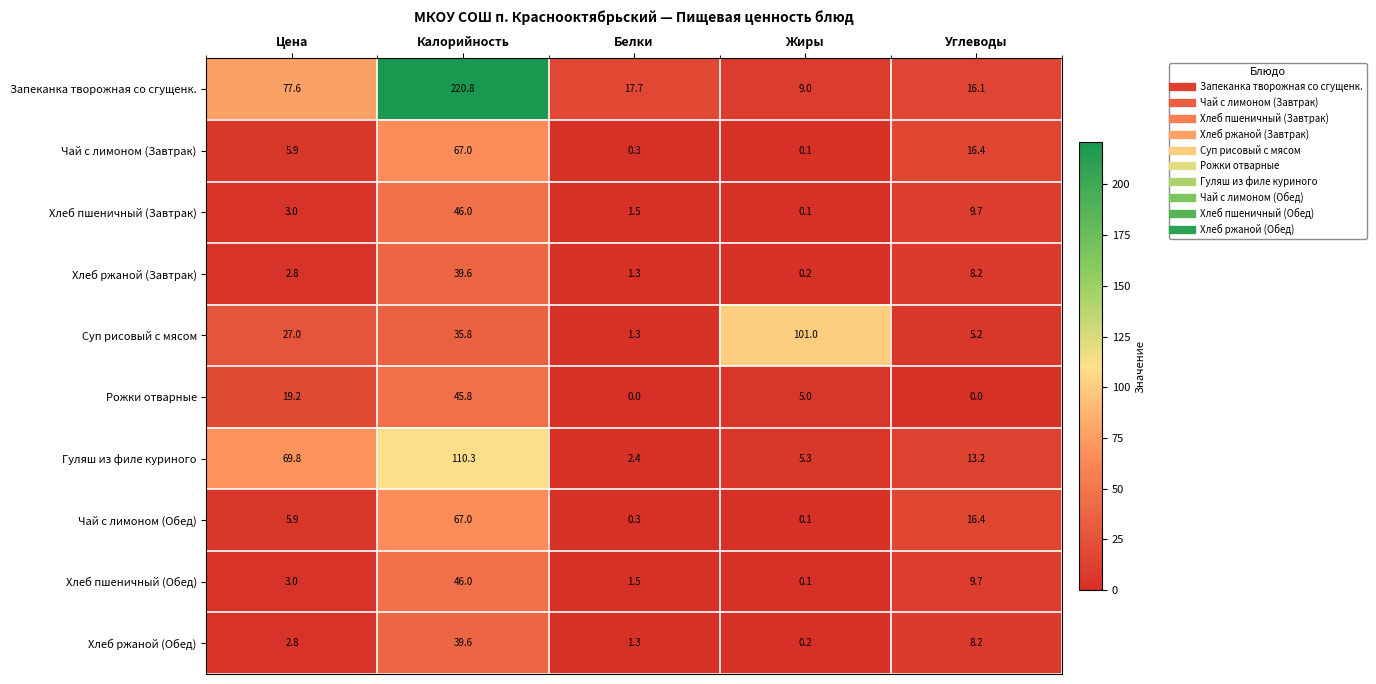

The Хлеб ржаной (Обед) series shows 2.8 at Цена. True or false?

True